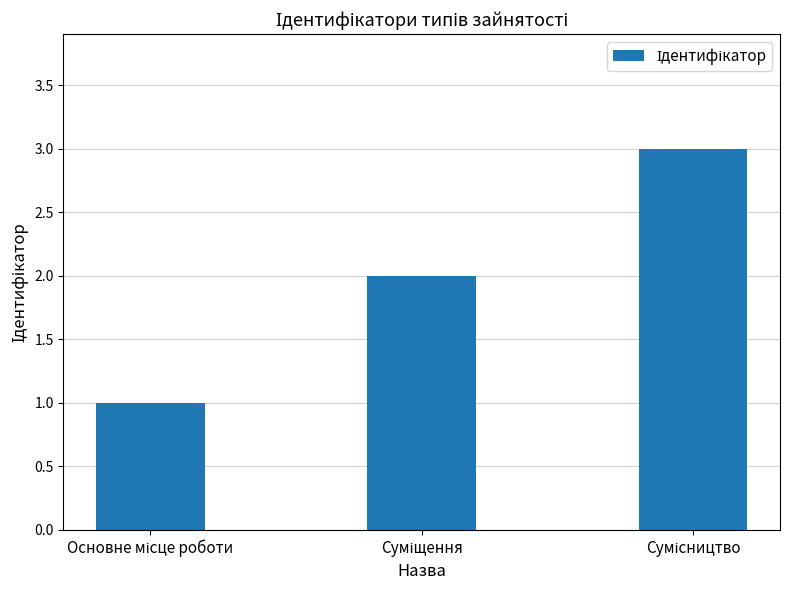

What is the difference between the second highest and minimum values?

1